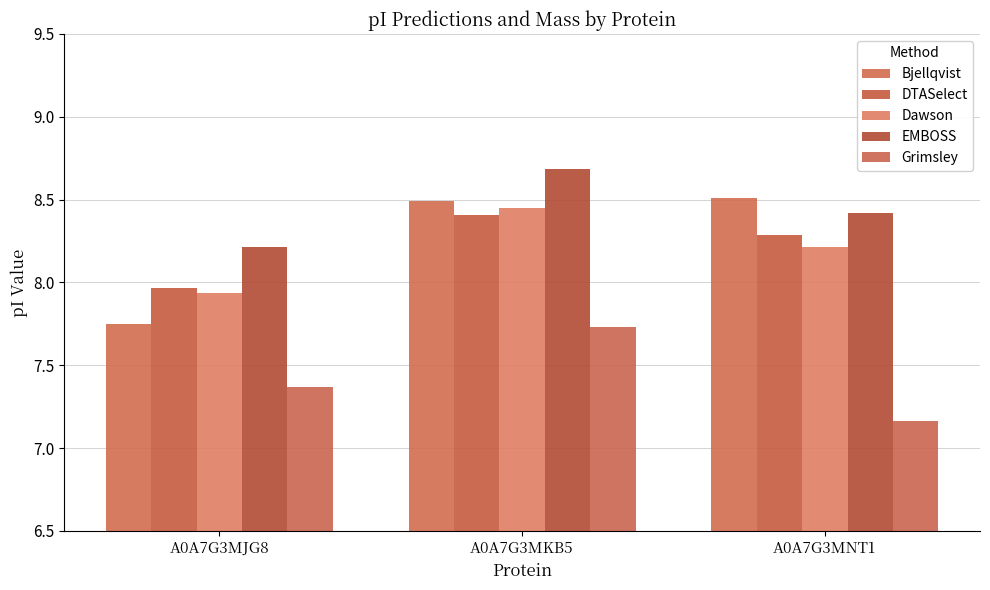

How many bars are there in total?

15